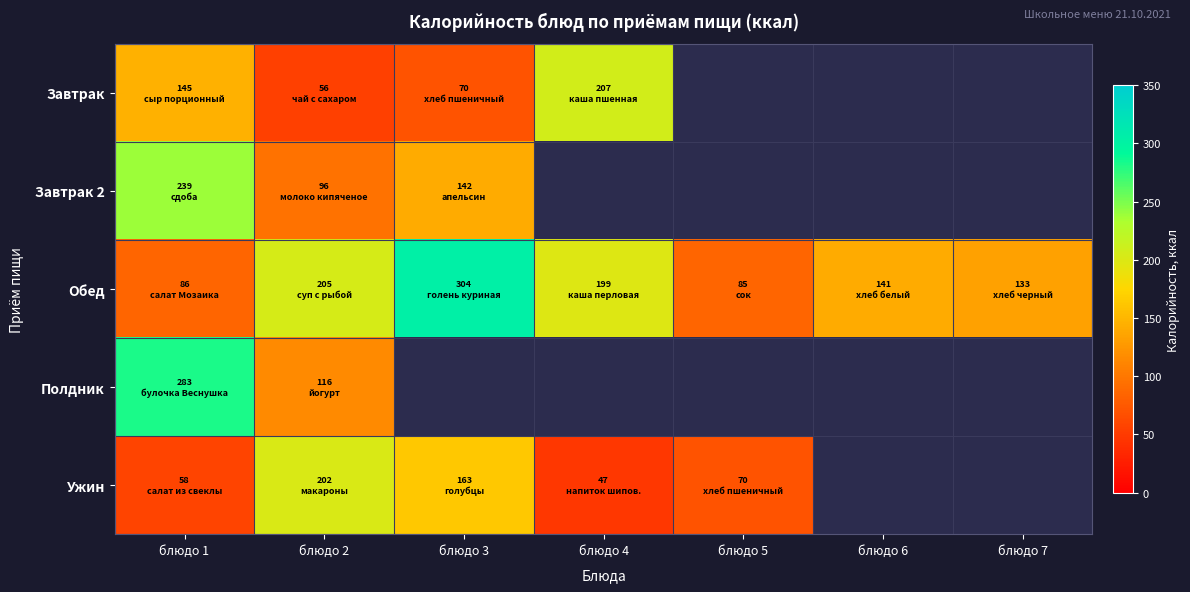

Count the number of data series in this chart.

5